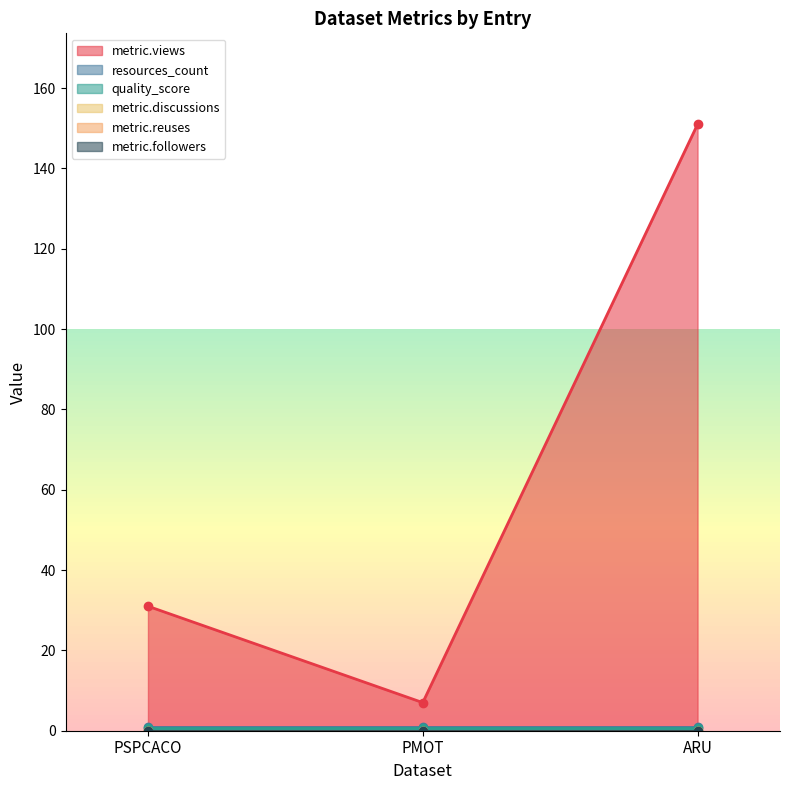

Which series has the largest range (max minus min)?

metric.views